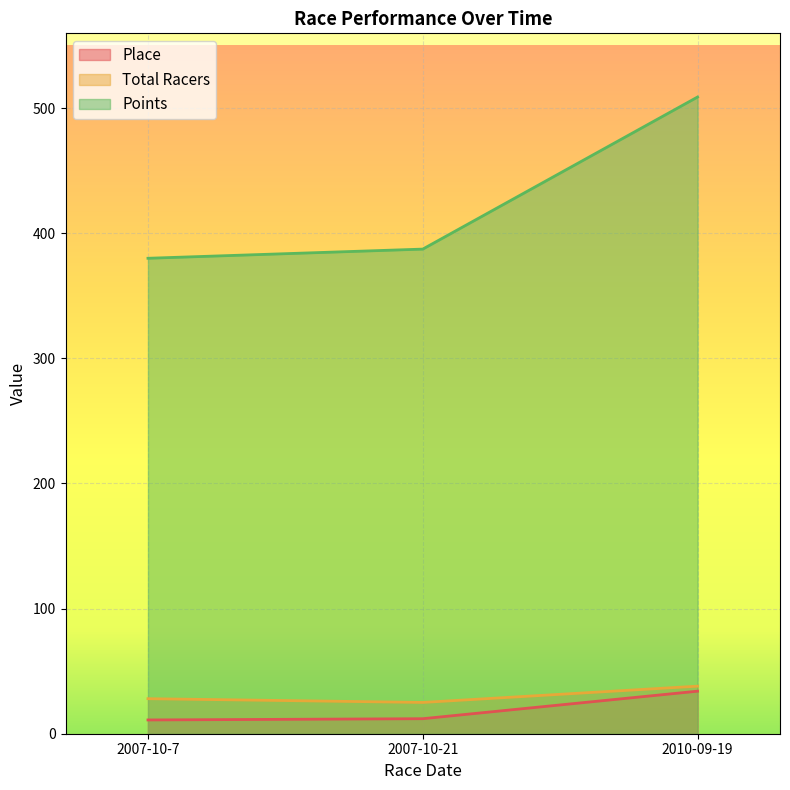

Reading left to right, extract all data points from this chart.

Place: 2007-10-7=11.0	2007-10-21=12.0	2010-09-19=34.0
Total Racers: 2007-10-7=28.0	2007-10-21=25.0	2010-09-19=38.0
Points: 2007-10-7=379.9	2007-10-21=387.3	2010-09-19=508.8